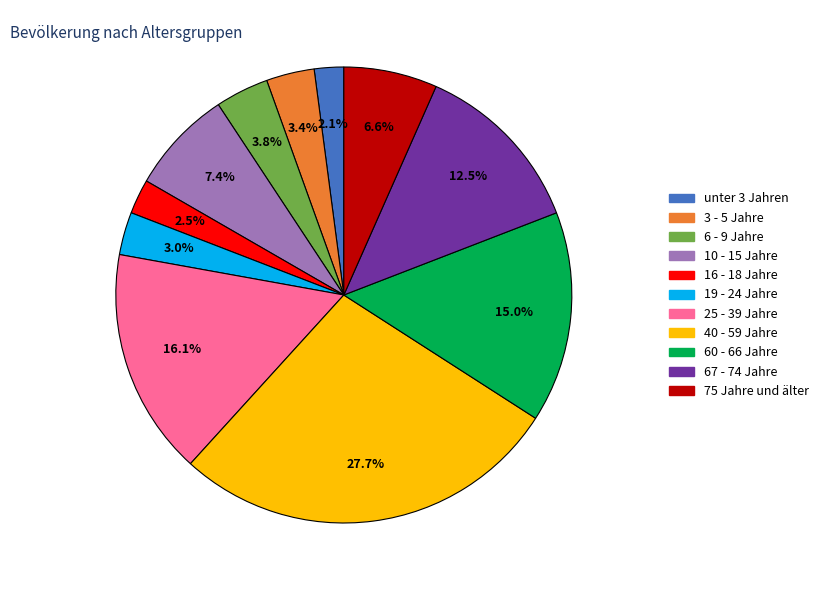

Do 6 - 9 Jahre and unter 3 Jahren together represent more than half of the pie?

No